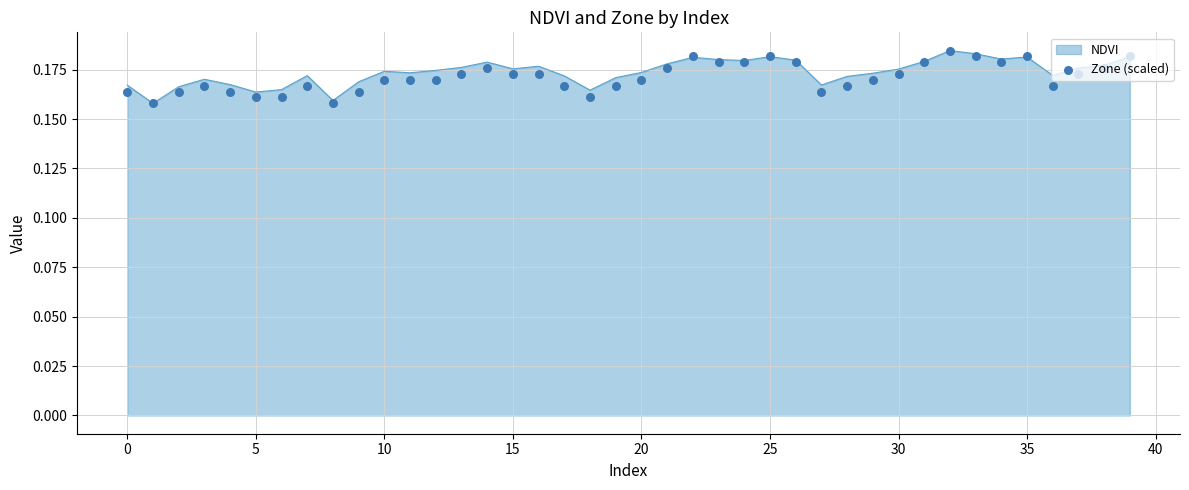

Which has a higher value, 27 or 29?

29